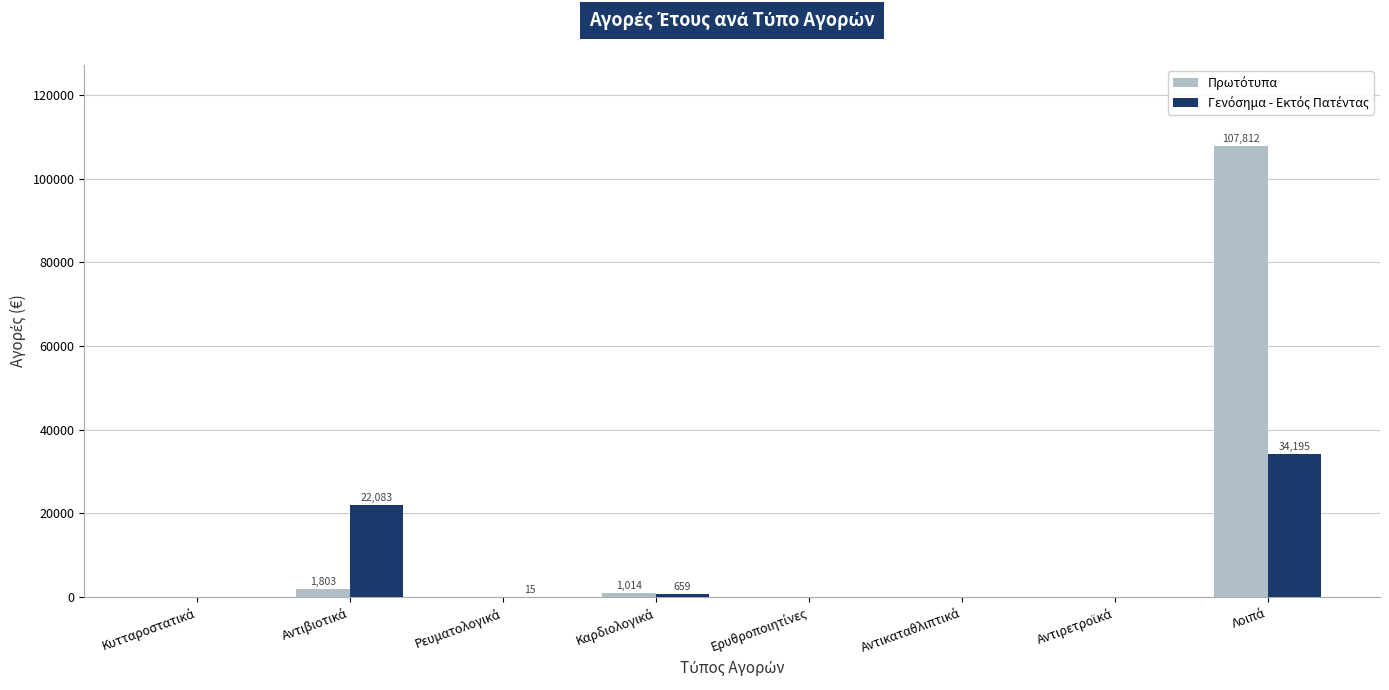

What is the label of the 1st bar from the right?

Λοιπά